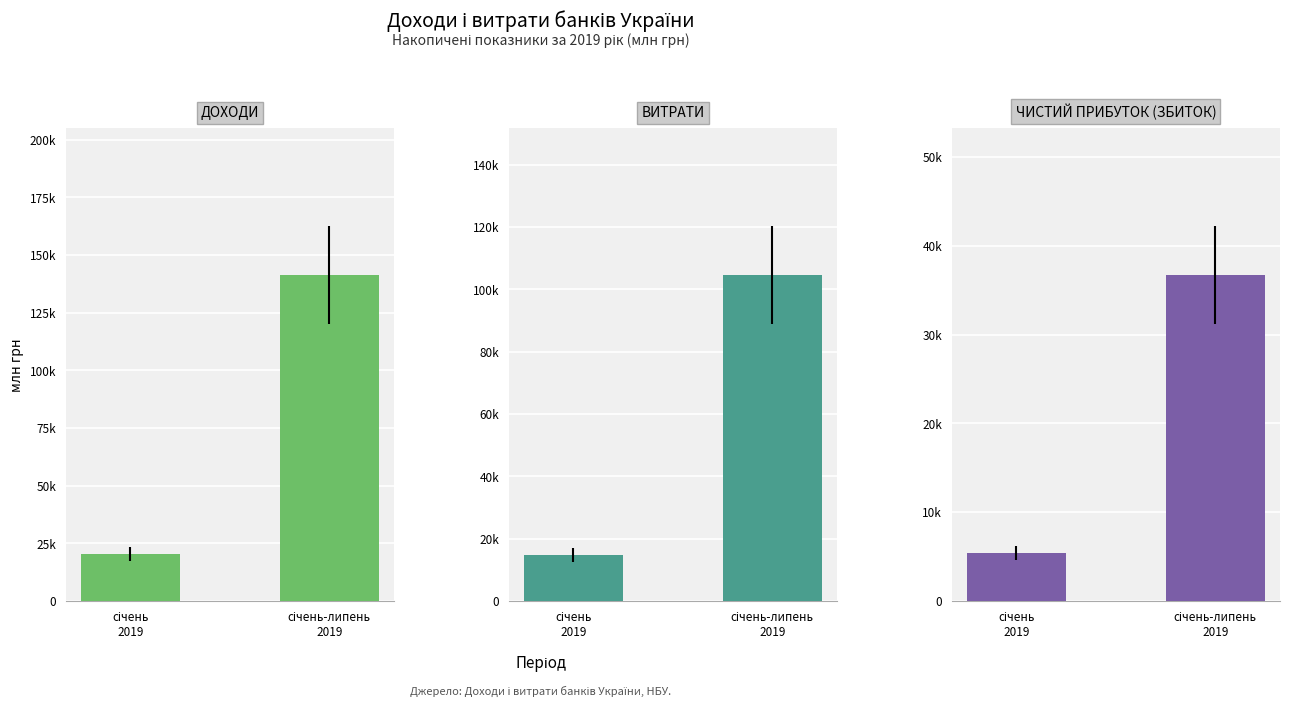

Are the bars grouped side by side (vs. stacked)?

Yes